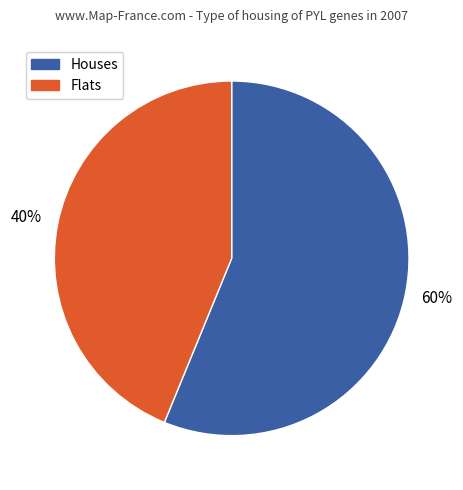

True or false: PYL1 accounts for 18% of the total.

False